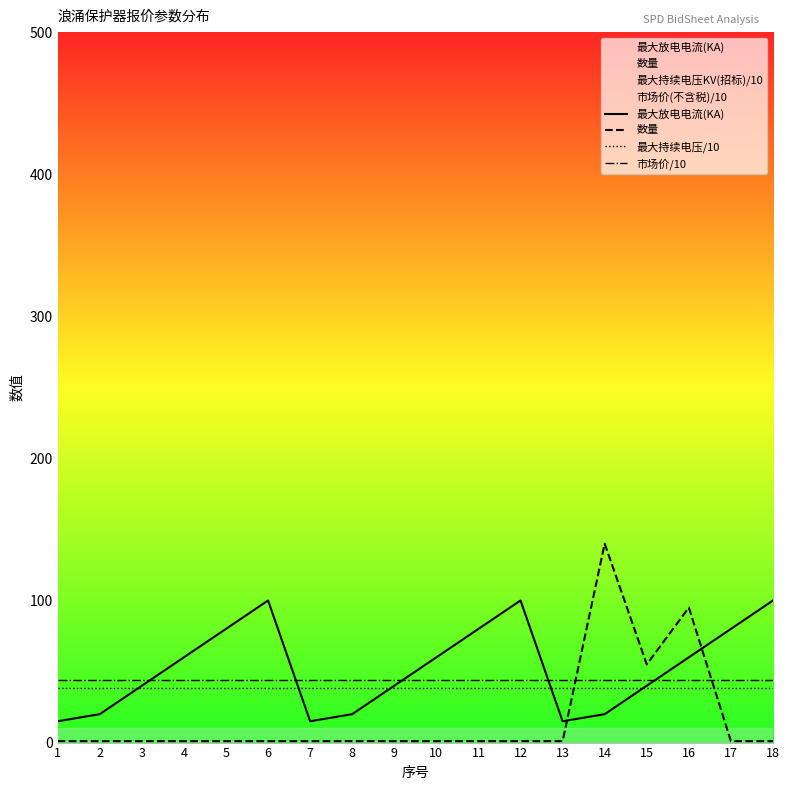

What is the minimum value shown in the chart?

1.0